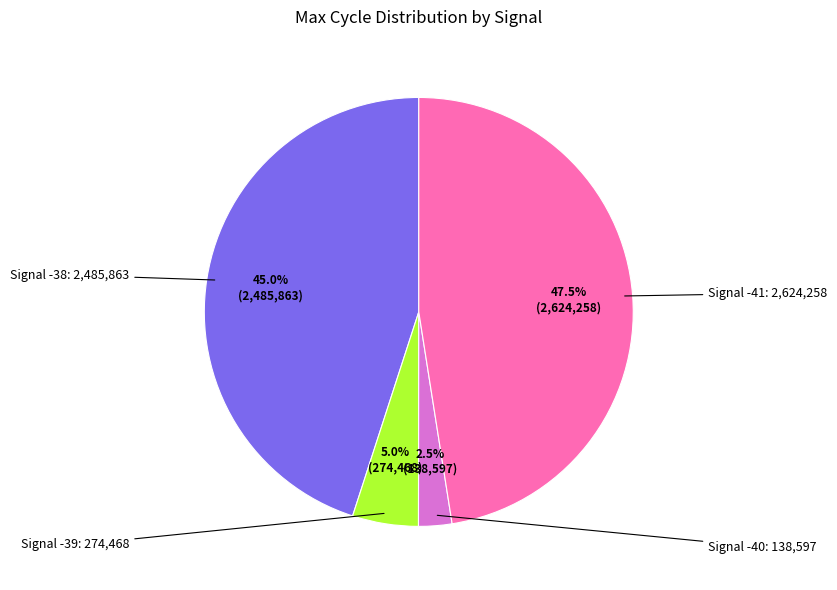

Does any single category account for the majority?

No